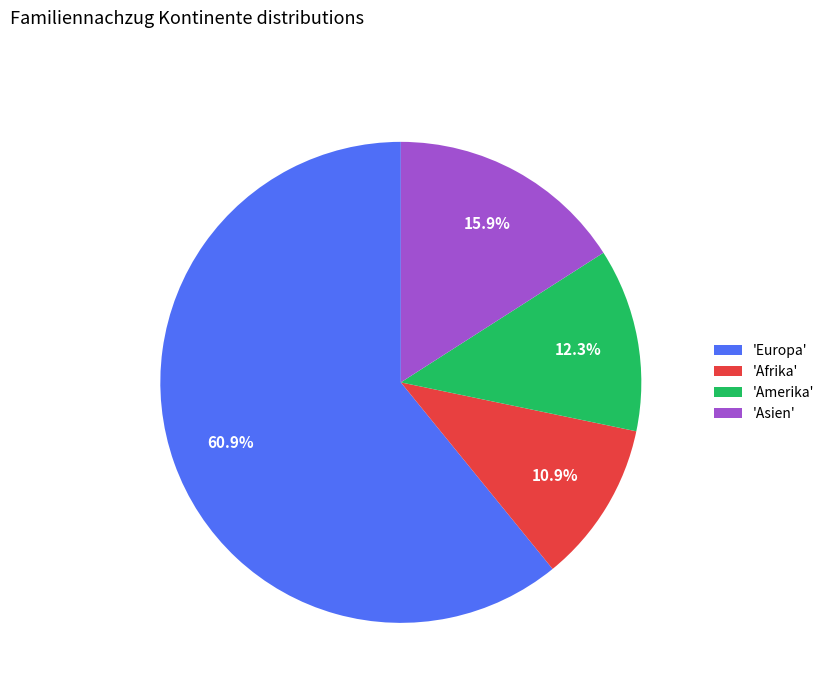

What percentage is NOT represented by 'Asien'?

84.1%